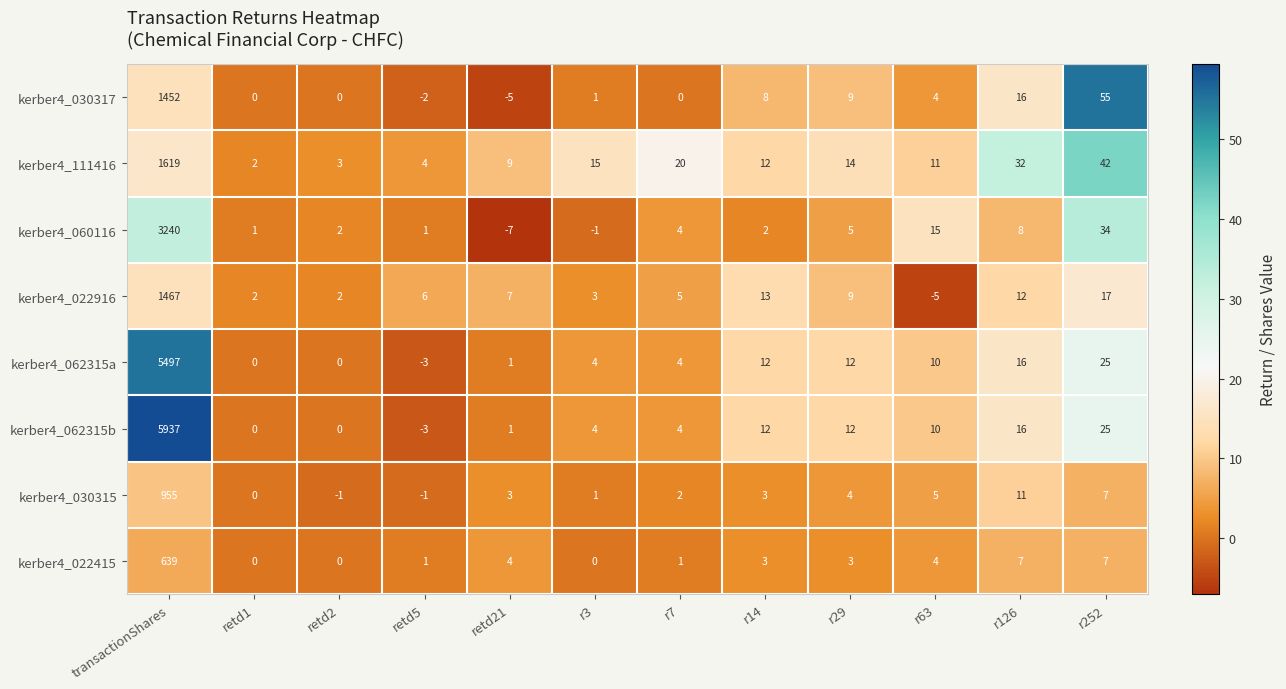

What is the greatest value displayed?

5937